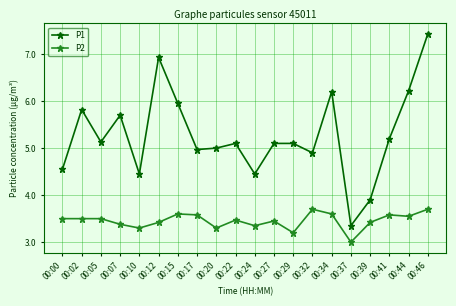

At which label does P1 first exceed 5?

00:02